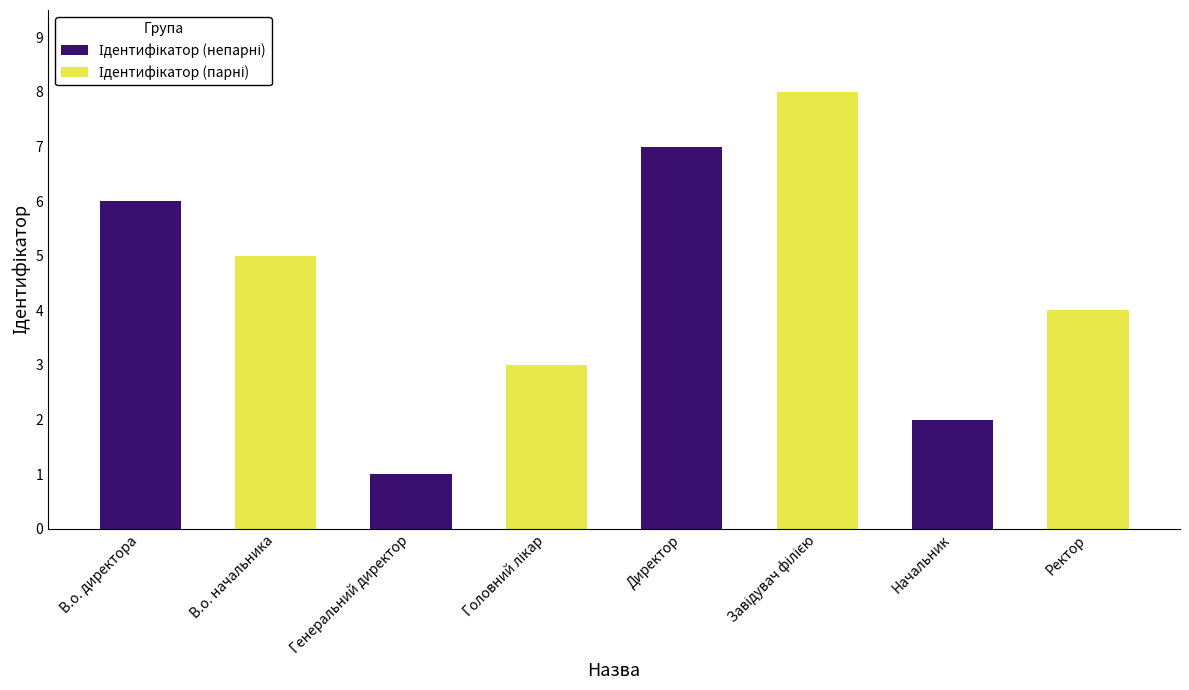

What is the greatest value displayed?

8